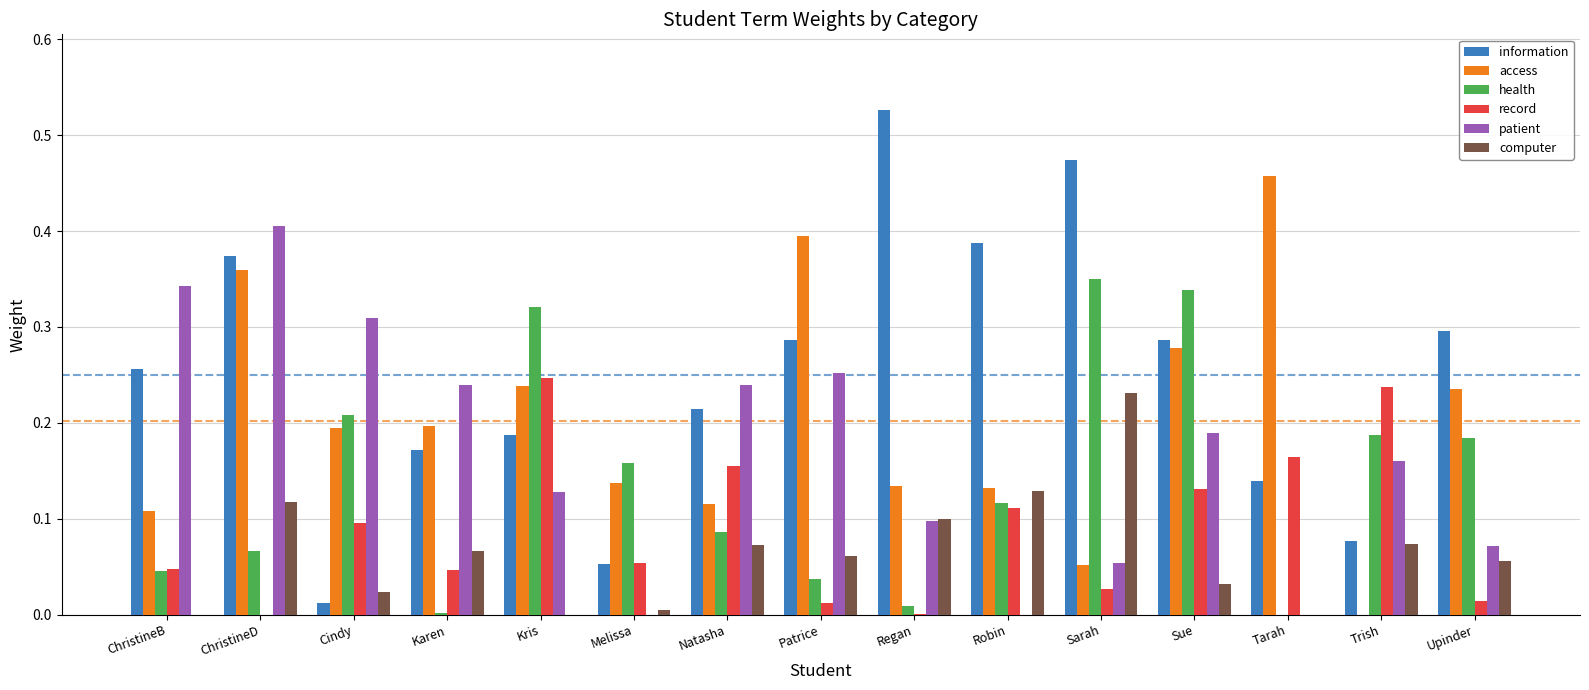

The value of computer at Patrice is 0.1. True or false?

True